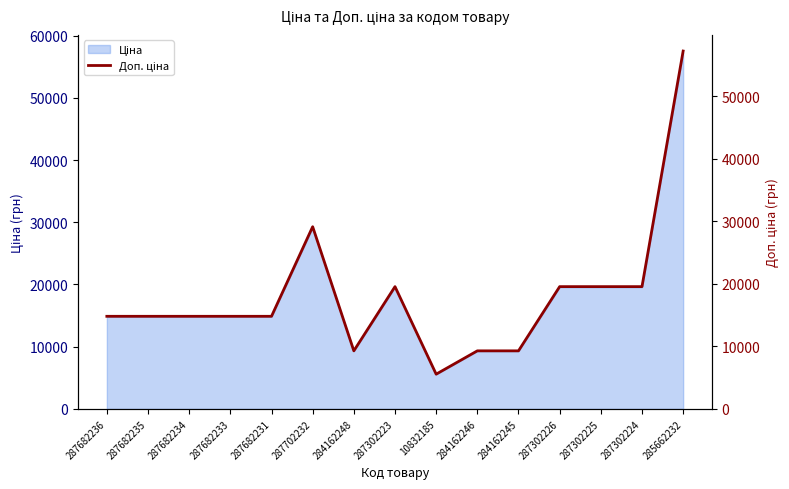

At which category does the data reach its first local peak?

287702232